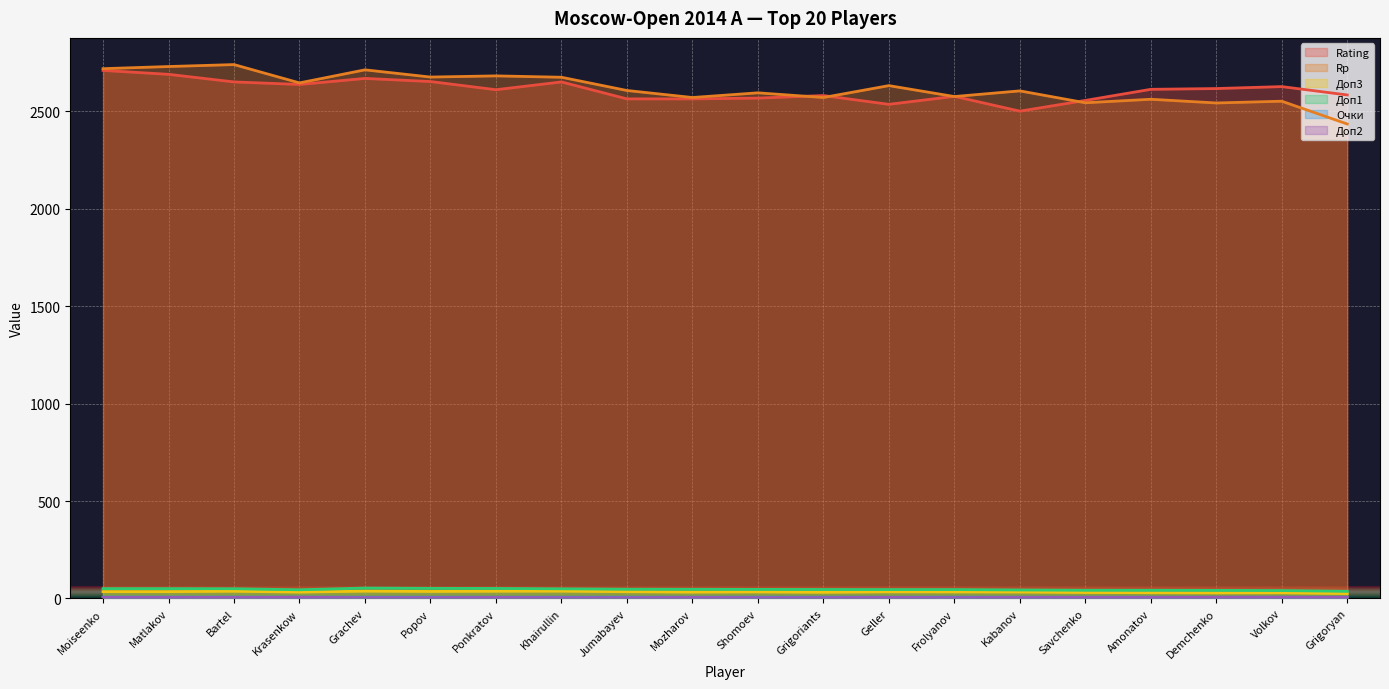

True or false: Доп2 and Доп1 intersect in this chart.

False